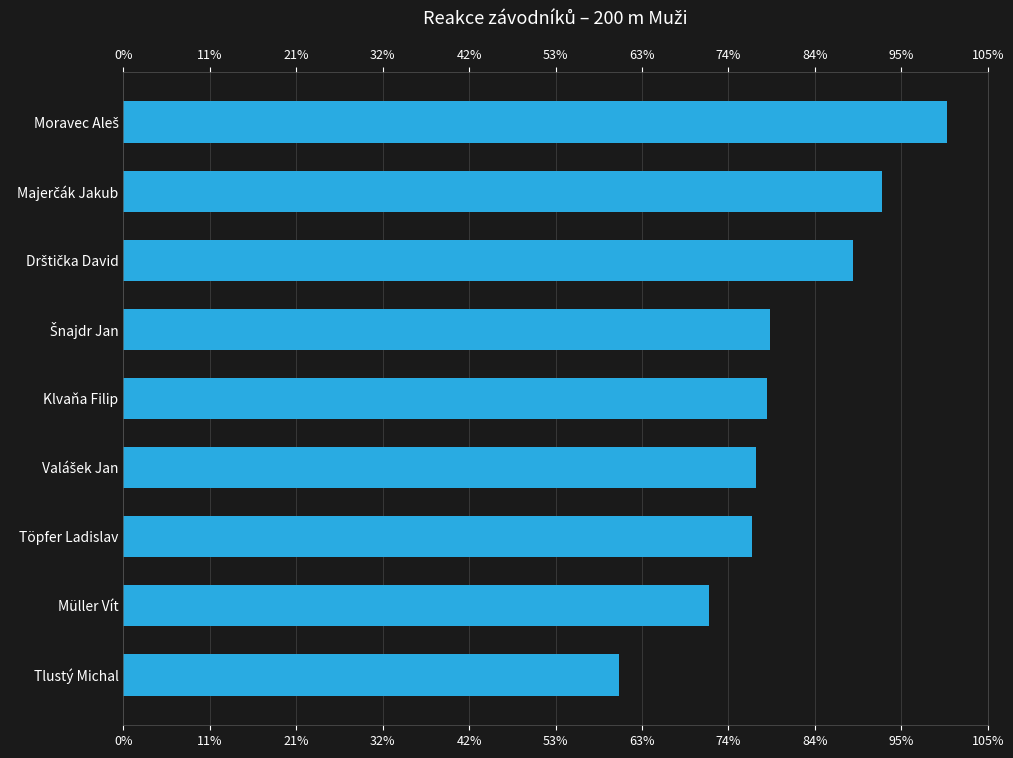

How many bars are there in total?

9